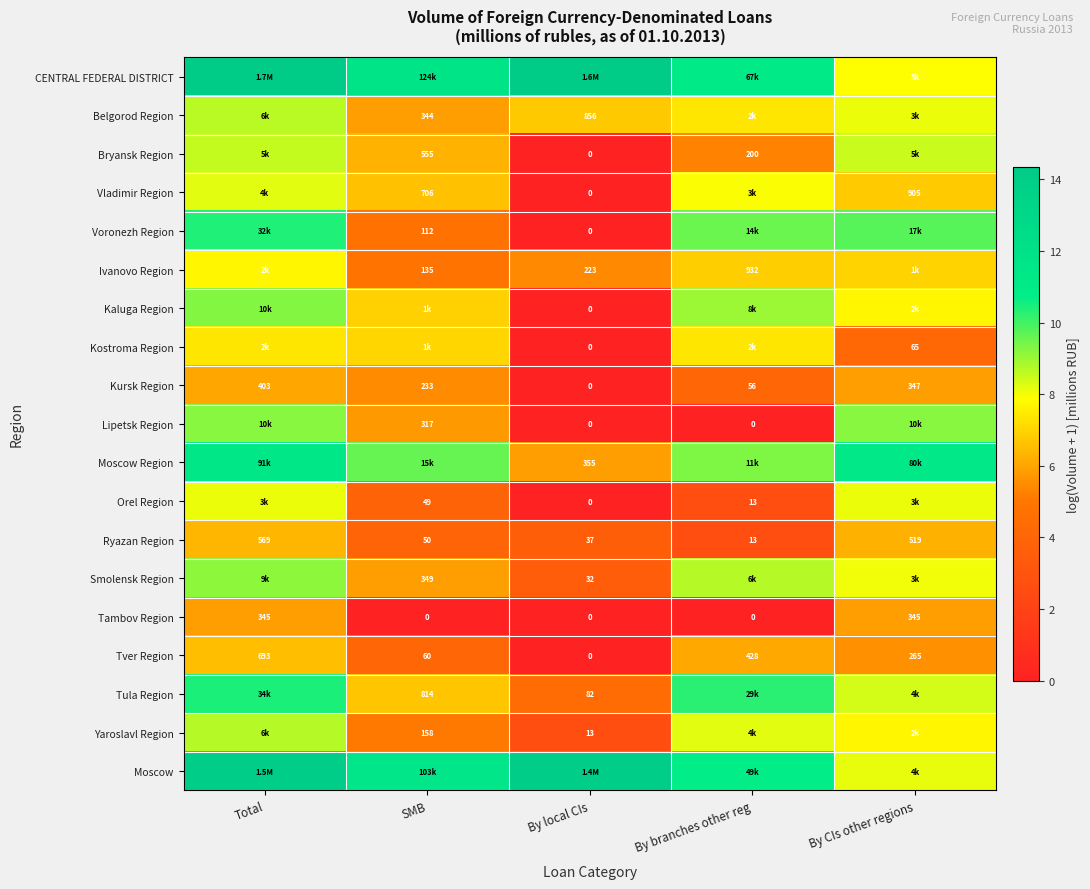

Which category has the highest value in the Ryazan Region series?

Total